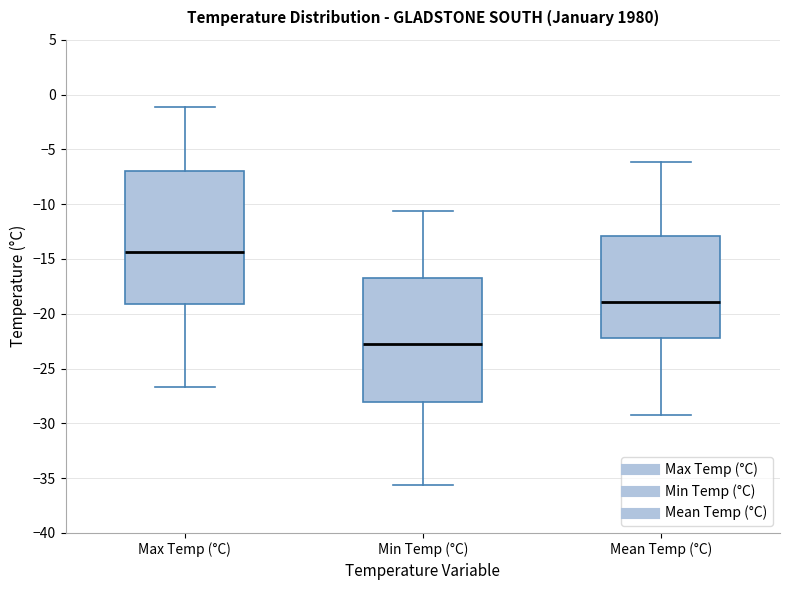

Which box has the lowest median line?

Min Temp (°C)